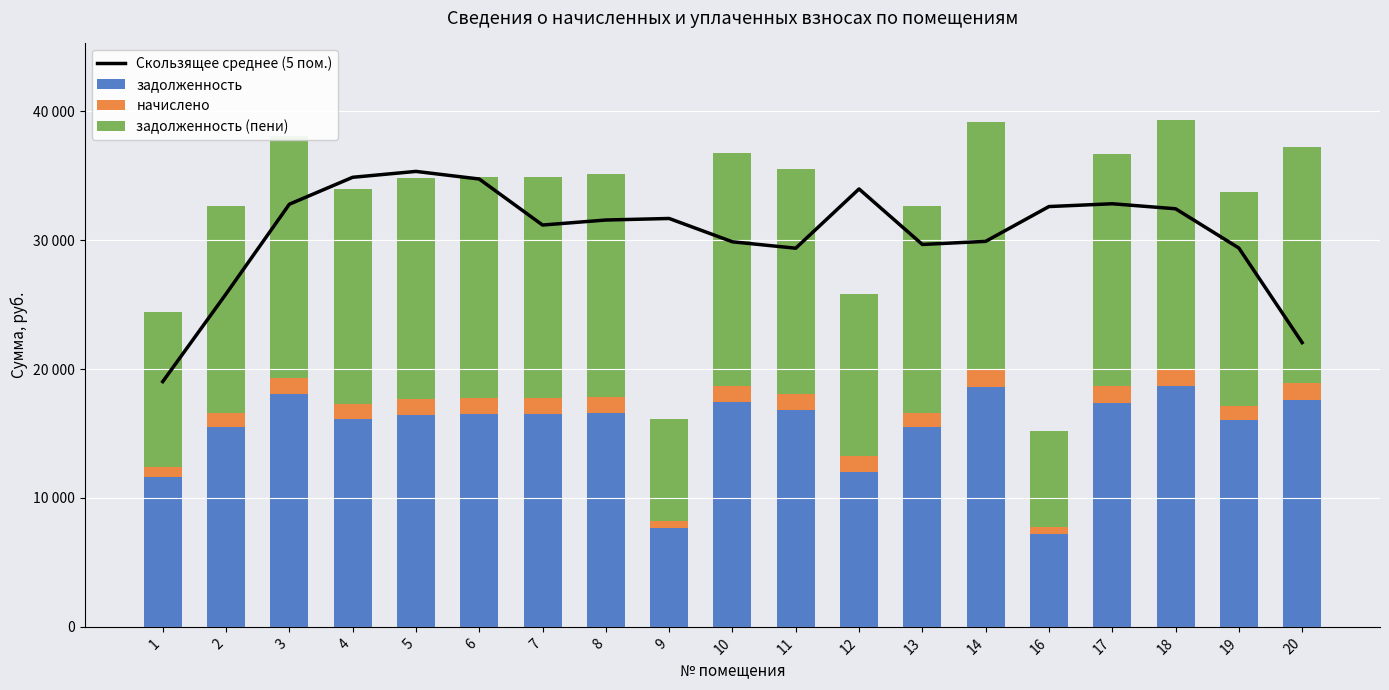

At which label does задолженность (пени) first exceed 17144?

3